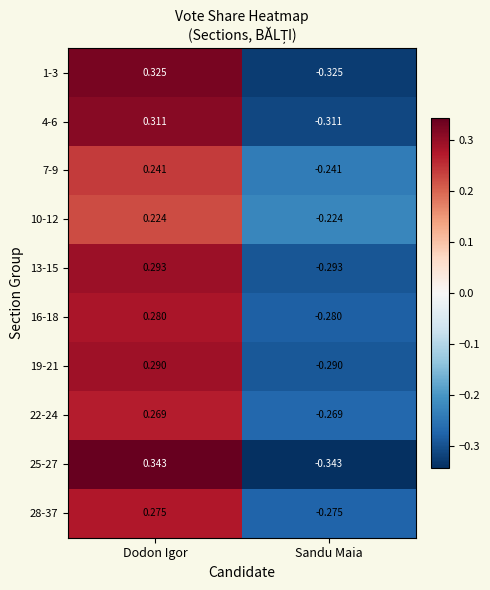

Where does the 4-6 series first go above 0?

Dodon Igor